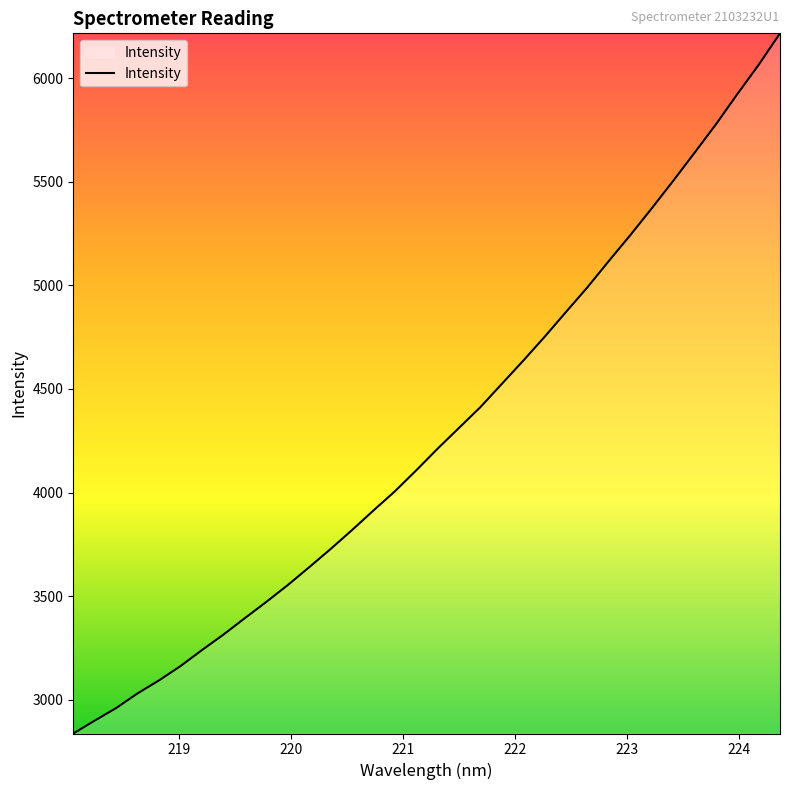

What is the difference between the maximum and minimum values?

3379.2